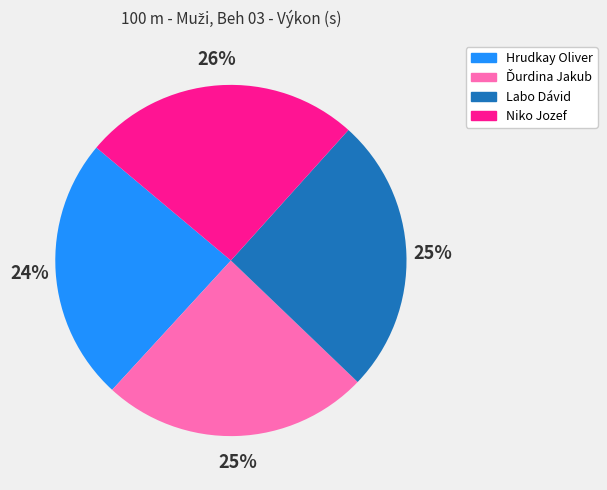

Does Labo Dávid account for over 50% of the chart?

No